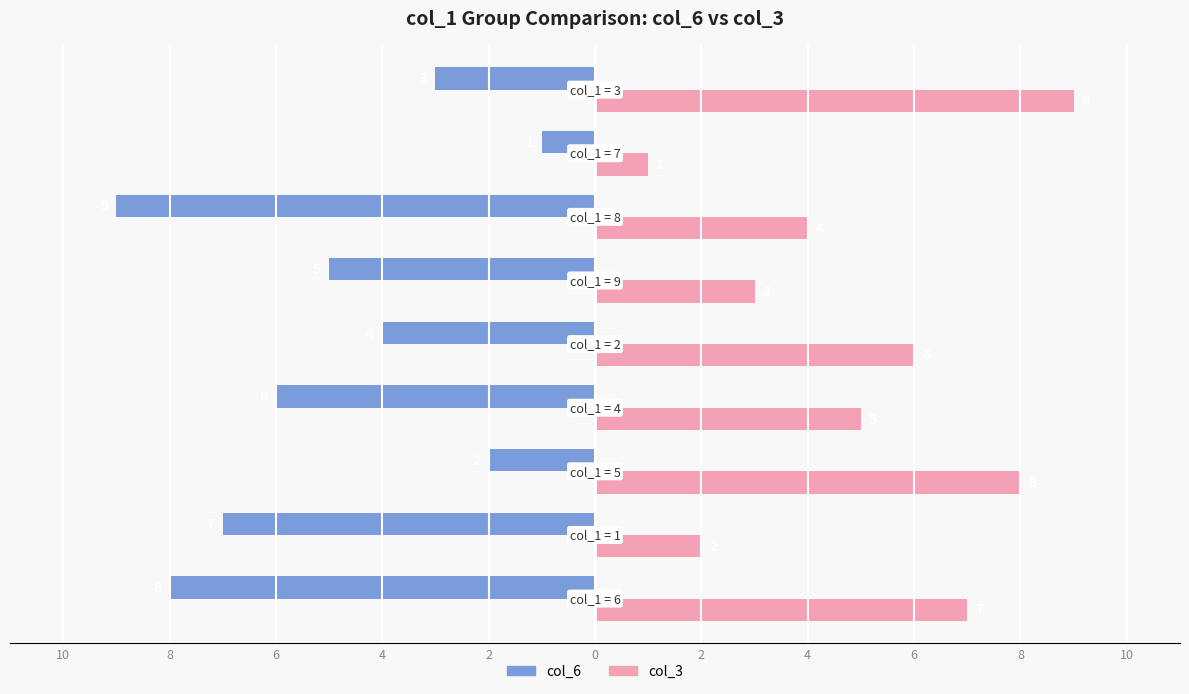

What are all the series names shown in the legend?

col_6, col_3